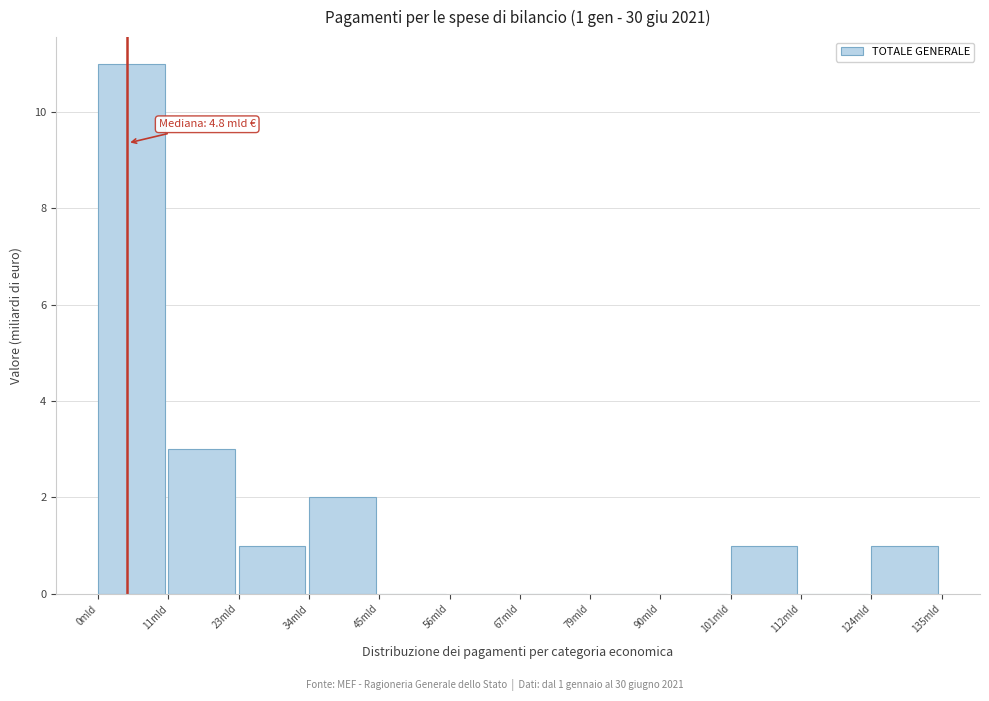

Which range on the x-axis has the tallest bar?

0 to 12